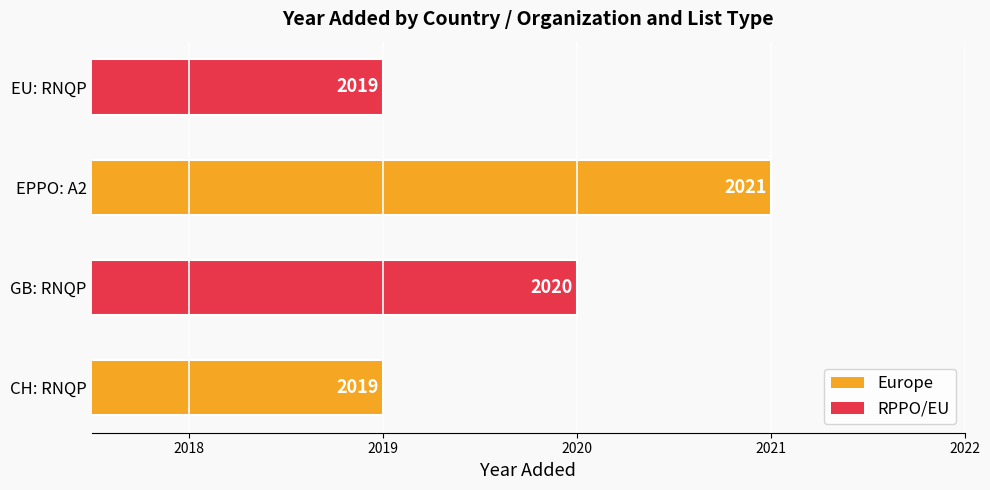

What is the smallest value displayed?

2019